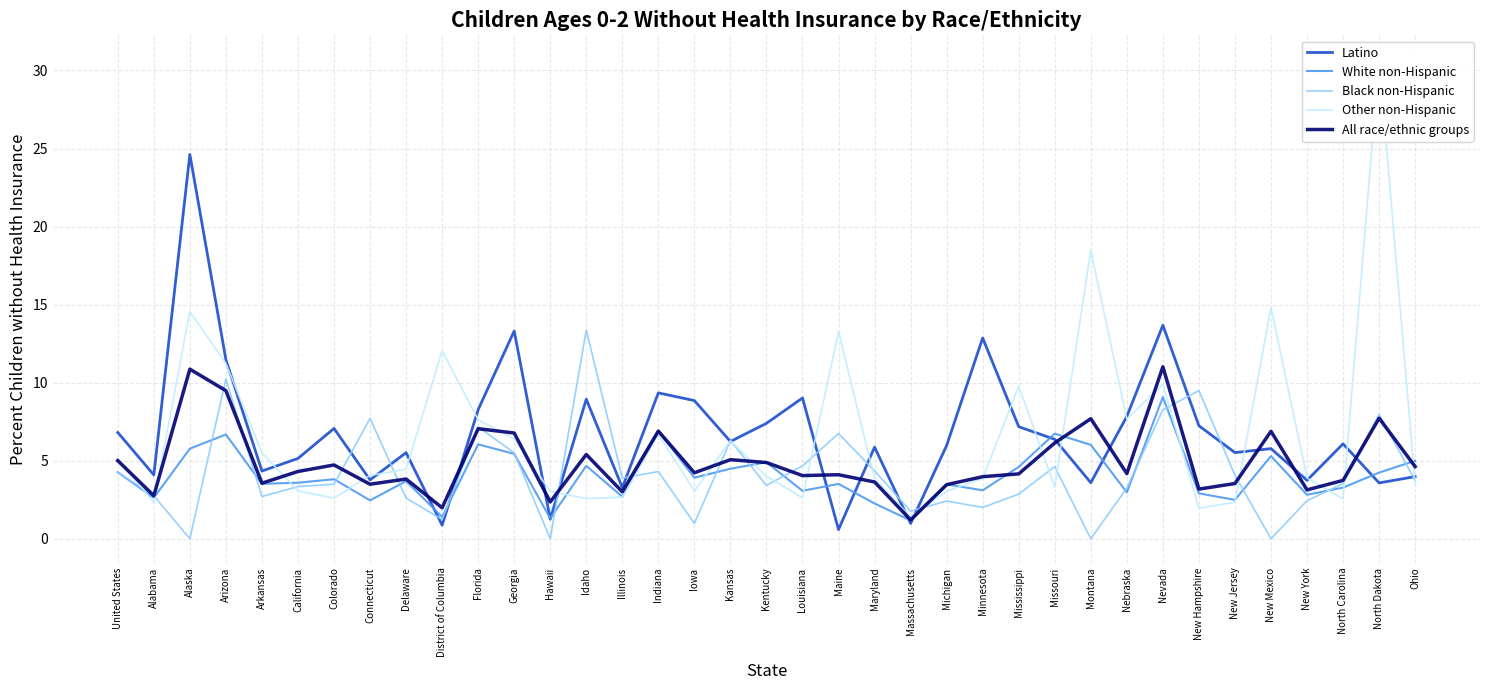

Reading left to right, extract all data points from this chart.

Latino: 6.8	4.1	24.6	11.5	4.3	5.1	7.1	3.8	5.5	0.9	8.3	13.3	1.3	8.9	3.3	9.3	8.8	6.2	7.4	9.0	0.6	5.9	1.0	6.0	12.9	7.2	6.4	3.6	7.8	13.7	7.2	5.5	5.8	3.7	6.1	3.6	4.0
White non-Hispanic: 4.3	2.6	5.8	6.7	3.5	3.6	3.8	2.5	3.7	1.4	6.0	5.4	1.3	4.7	2.7	6.9	3.9	4.5	4.9	3.1	3.5	2.3	1.2	3.5	3.1	4.6	6.7	6.0	3.0	9.1	2.9	2.5	5.3	2.8	3.3	4.2	5.0
Black non-Hispanic: 4.2	2.8	0.0	10.2	2.7	3.3	3.5	7.7	2.6	1.2	7.2	5.5	0.0	13.4	3.9	4.3	1.0	6.3	3.4	4.7	6.7	4.4	1.8	2.4	2.0	2.9	4.6	0.0	3.3	8.3	9.5	4.1	0.0	2.4	3.5	8.0	3.7
Other non-Hispanic: 5.1	2.3	14.6	11.2	5.5	3.1	2.6	4.1	4.5	12.0	7.6	6.4	3.0	2.6	2.7	6.7	3.1	6.3	4.0	2.6	13.3	3.9	1.4	3.0	3.9	9.8	3.3	18.5	7.7	9.9	2.0	2.3	14.8	3.9	2.6	30.7	3.5
All race/ethnic groups: 5.0	2.8	10.9	9.5	3.6	4.3	4.7	3.5	3.8	2.0	7.0	6.8	2.4	5.4	3.0	6.9	4.2	5.1	4.9	4.0	4.1	3.6	1.2	3.5	4.0	4.2	6.1	7.7	4.2	11.0	3.2	3.5	6.9	3.1	3.7	7.7	4.6